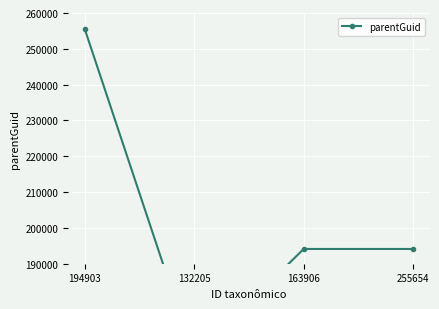

Reading left to right, transcribe all the data shown in this chart.

194903=255654	132205=163906	163906=194120	255654=194120